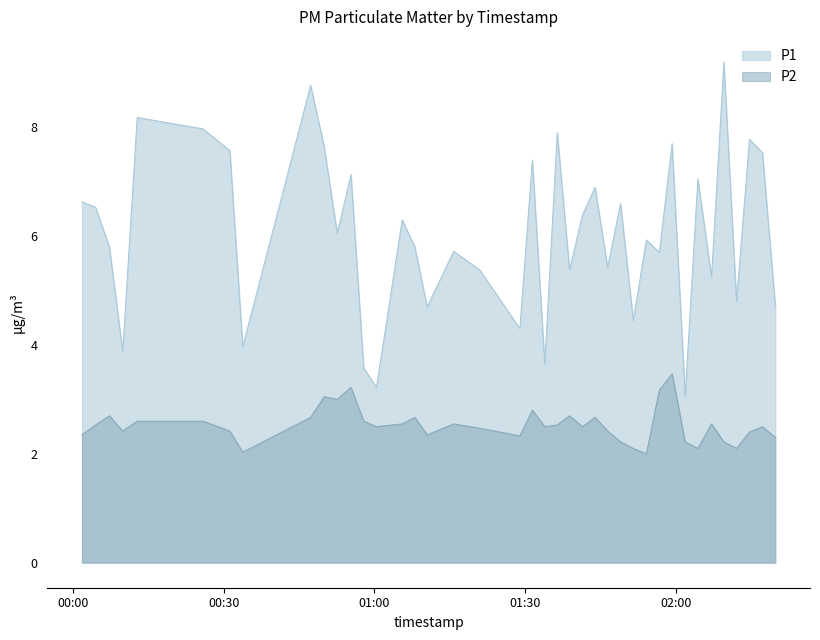

Reading left to right, what are all the values shown in this chart?

P1: 6.6	6.5	5.8	3.9	8.2	8.0	7.6	4.0	8.8	7.6	6.0	7.1	3.6	3.2	6.3	5.8	4.7	5.7	5.4	4.3	7.4	3.6	7.9	5.4	6.4	6.9	5.4	6.6	4.5	5.9	5.7	7.7	3.0	7.0	5.2	9.2	4.8	7.8	7.5	4.7
P2: 2.4	2.5	2.7	2.4	2.6	2.6	2.4	2.0	2.7	3.0	3.0	3.2	2.6	2.5	2.5	2.7	2.4	2.5	2.5	2.3	2.8	2.5	2.5	2.7	2.5	2.7	2.4	2.2	2.1	2.0	3.2	3.5	2.2	2.1	2.5	2.2	2.1	2.4	2.5	2.3